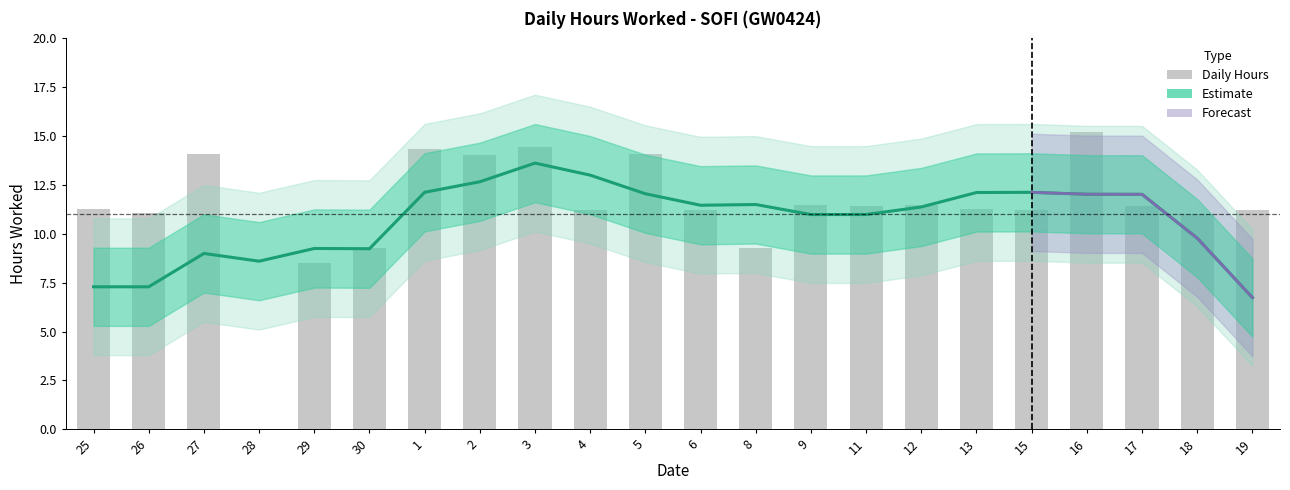

Rank the categories by value from lowest to highest.

28, 29, 8, 30, 18, 26, 4, 15, 19, 6, 13, 25, 11, 17, 9, 12, 2, 5, 27, 1, 3, 16